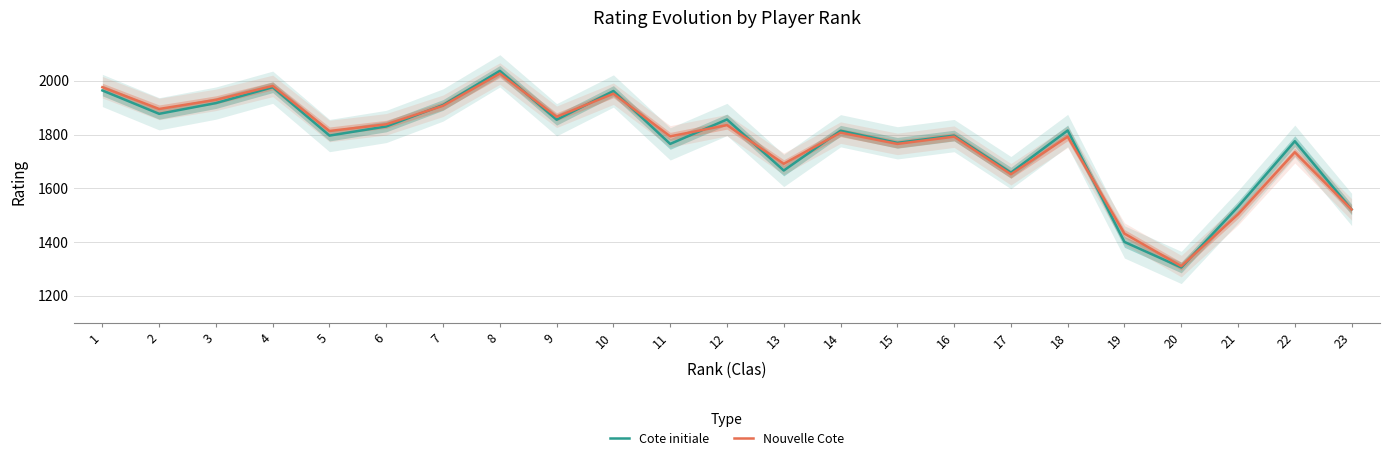

Count the number of data series in this chart.

2